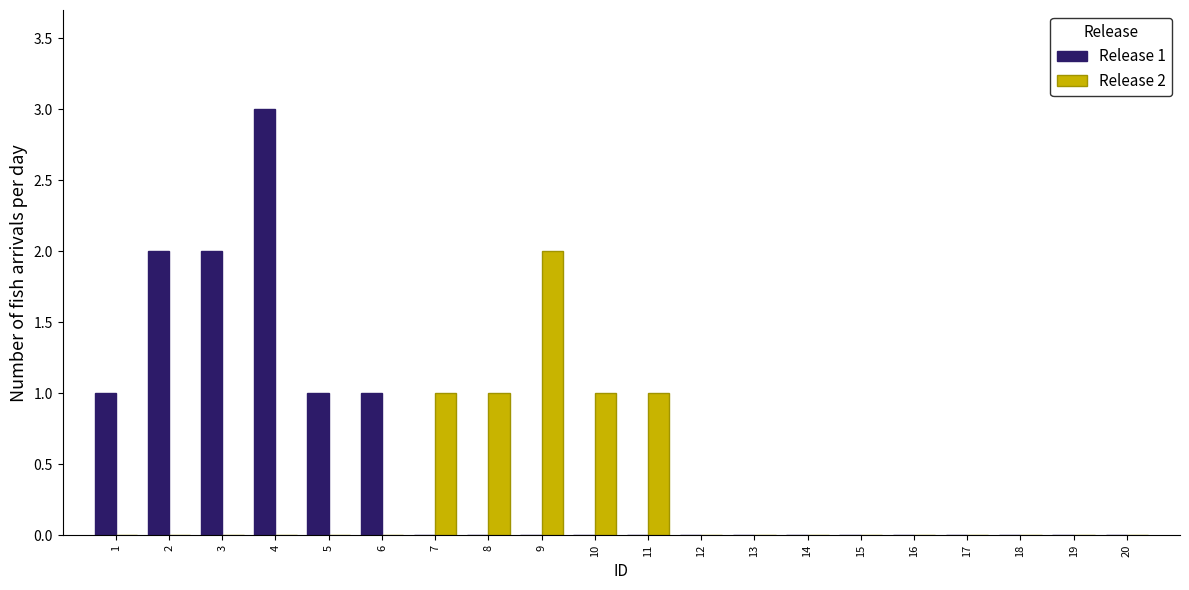

Which series changed the most between 2 and 19?

Release 1